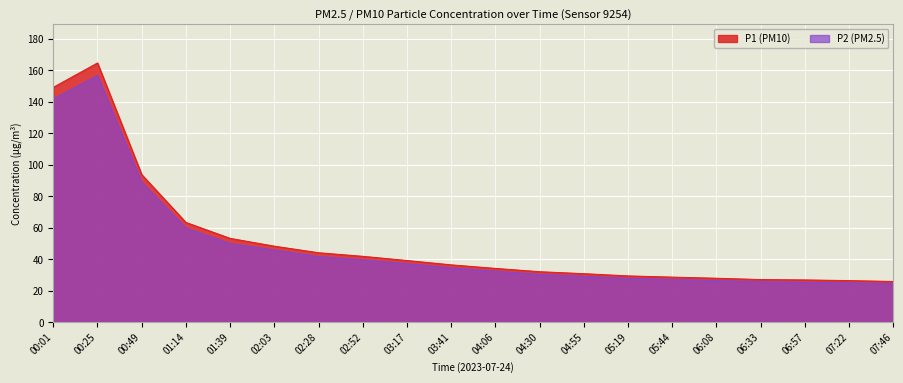

At 00:49, list the series in order from largest to smallest.

P1 (PM10), P2 (PM2.5)